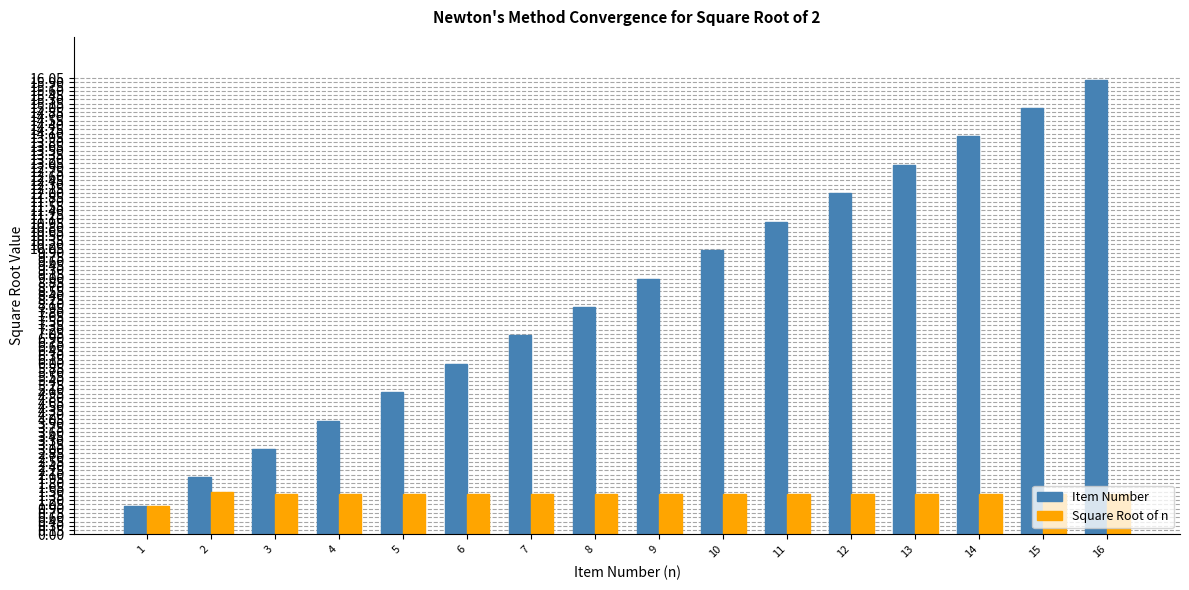

What is the sum of all Square Root of n values?

22.3